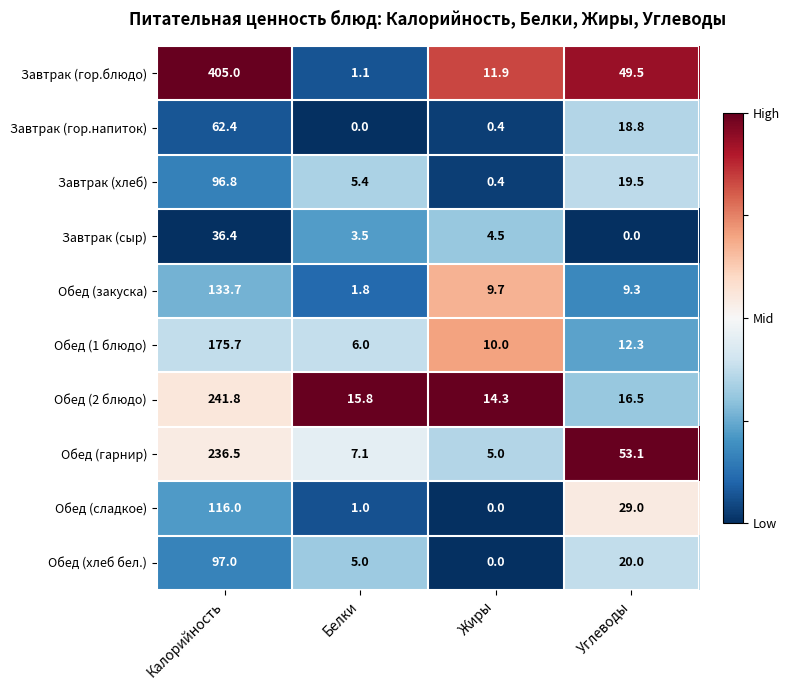

True or false: Обед (хлеб бел.) has a value of 5.9 at Углеводы.

False